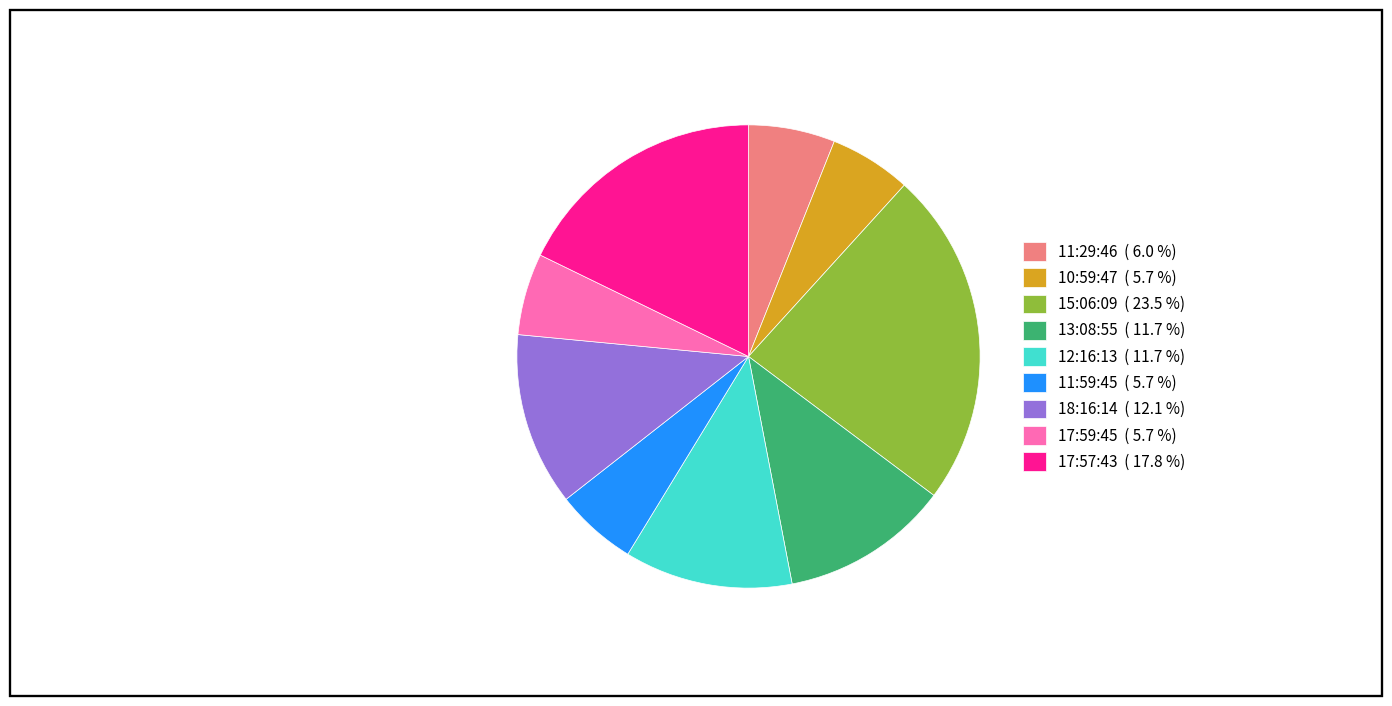

Approximately how many times larger is the value at 17:59:45 ( 5.7 %) compared to 13:08:55 ( 11.7 %)?

0.5